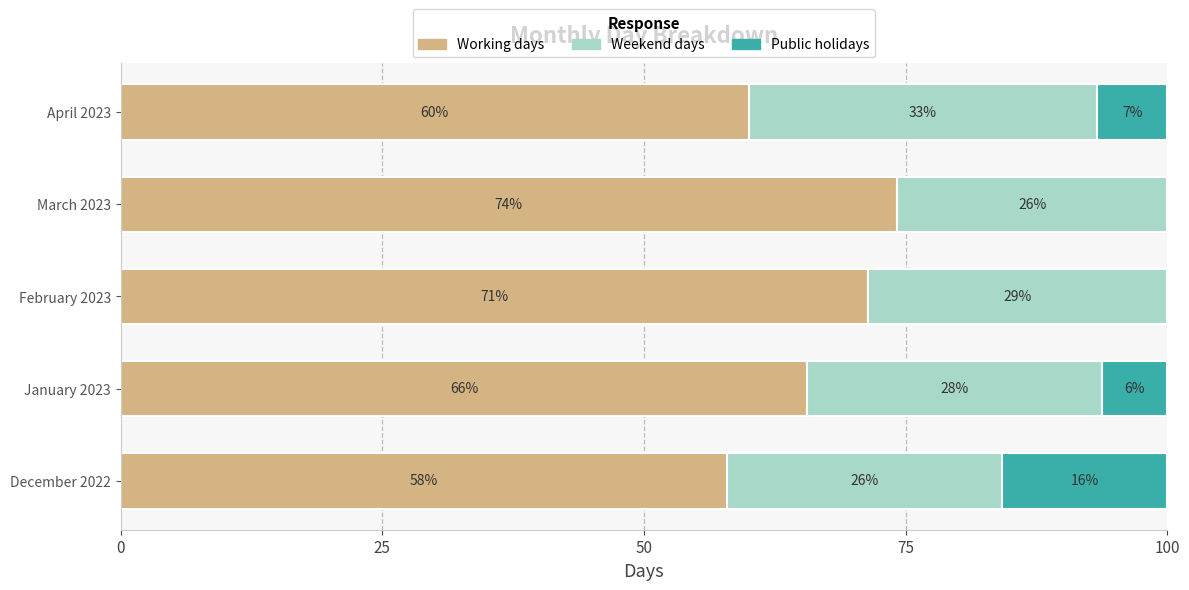

What is the lowest value of the Working days series?

57.9